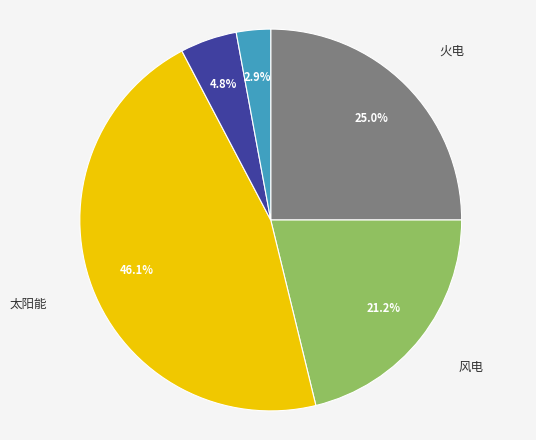

Rank the categories by value from lowest to highest.

水电, 核电, 风电, 火电, 太阳能